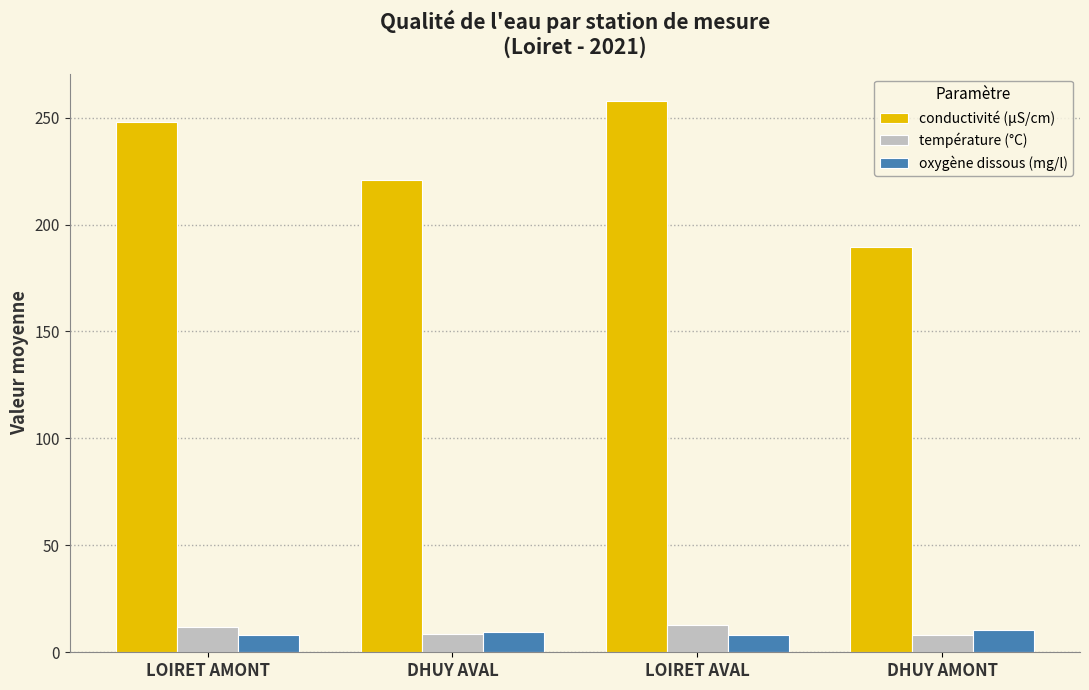

Rank the series by their maximum value, from highest to lowest.

conductivité (µS/cm), température (°C), oxygène dissous (mg/l)